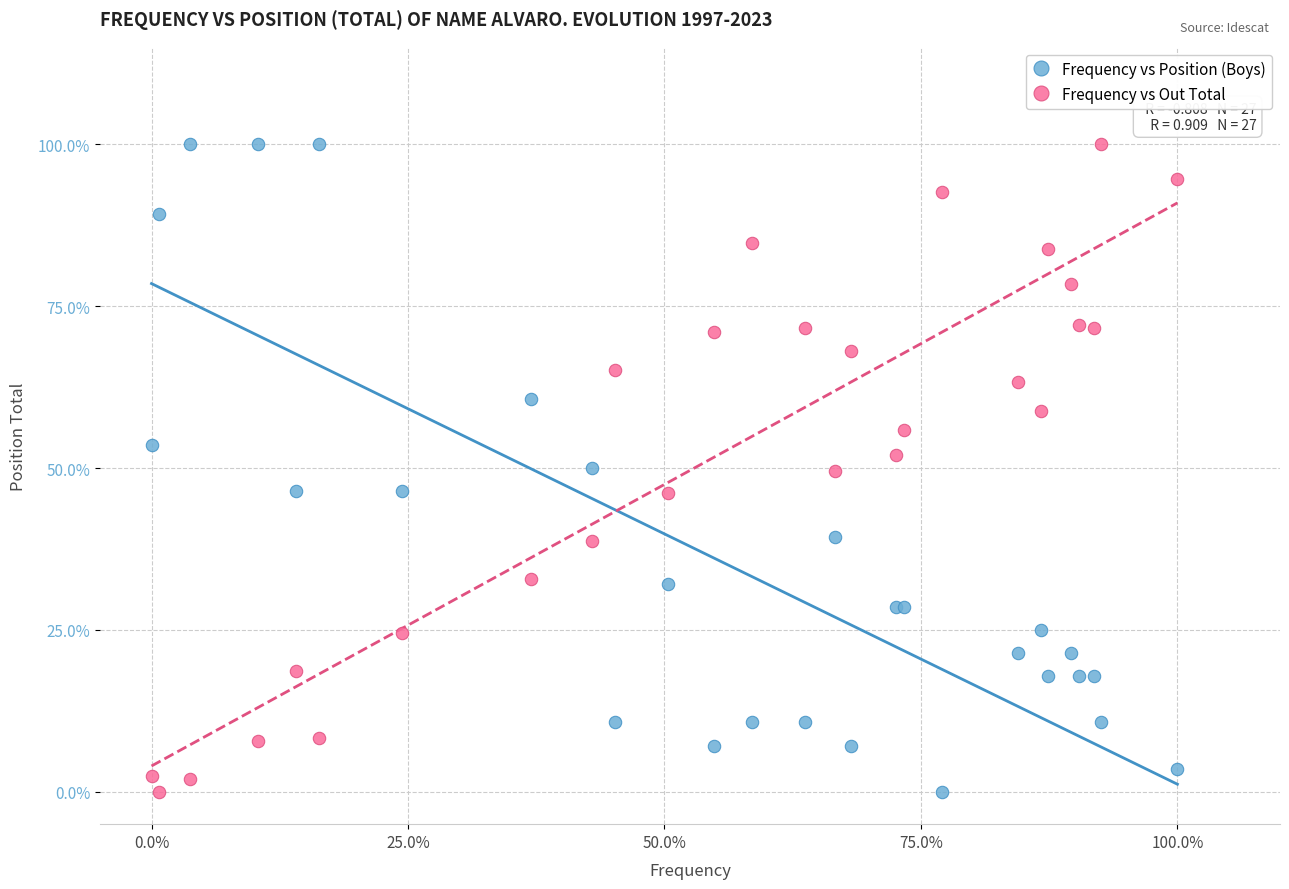

What is the X range (max minus min) for the scatter plot?

100.0